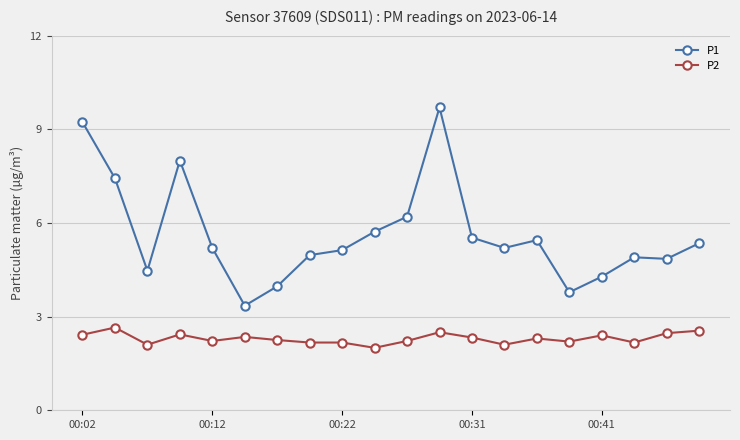

Rank the series by their average value, from highest to lowest.

P1, P2